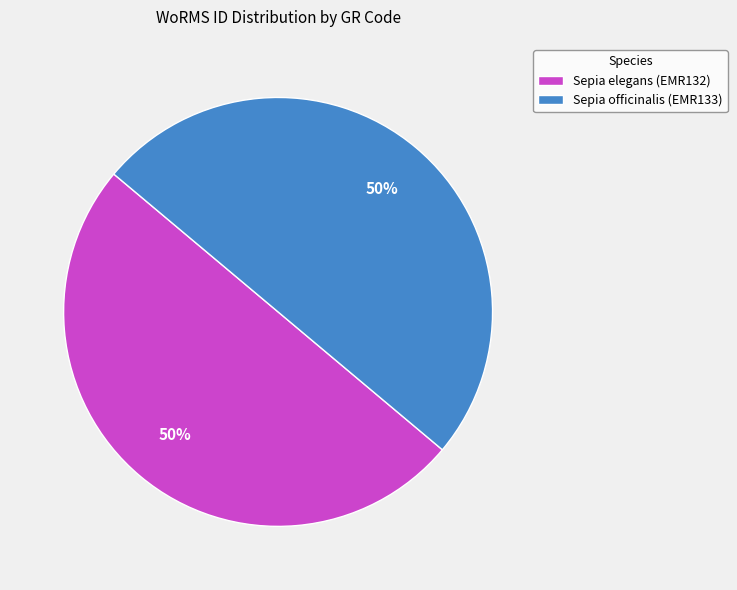

How many segments does this pie chart have?

2